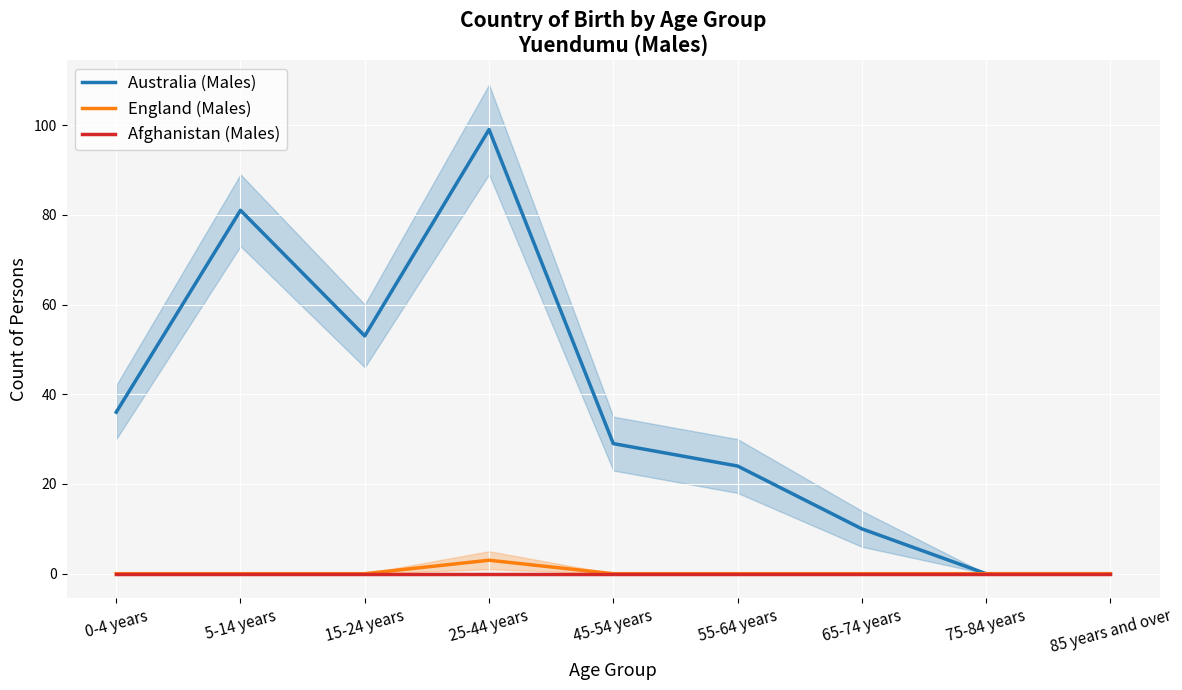

Which series has the largest total across all categories?

Australia (Males)